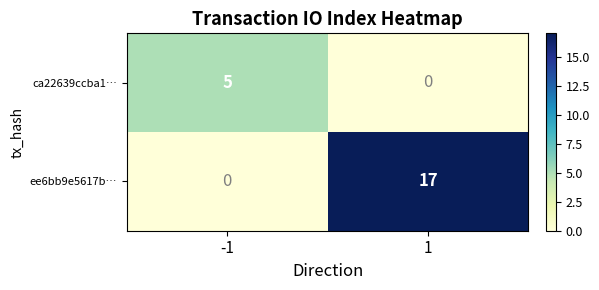

Reading left to right, extract all data points from this chart.

ca22639ccba1…: 5	0
ee6bb9e5617b…: 0	17